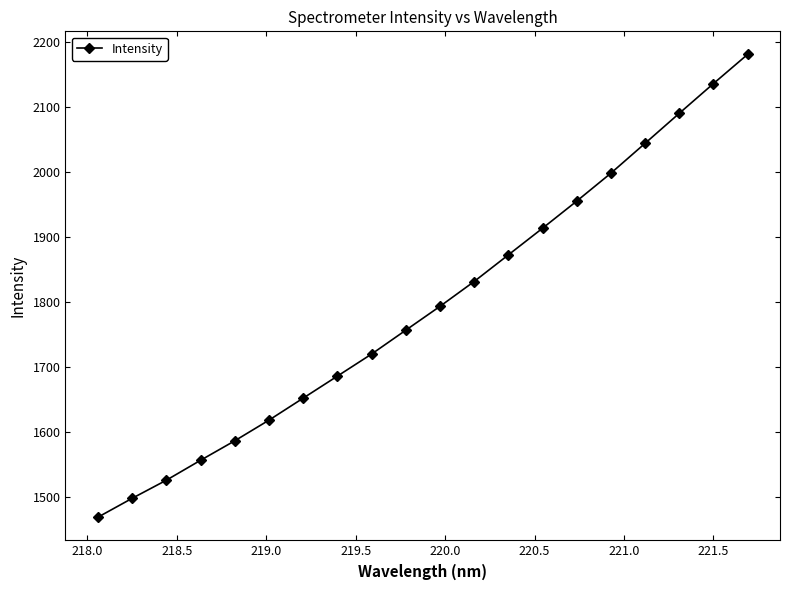

What is the value of the 15th point from the left?

1955.2